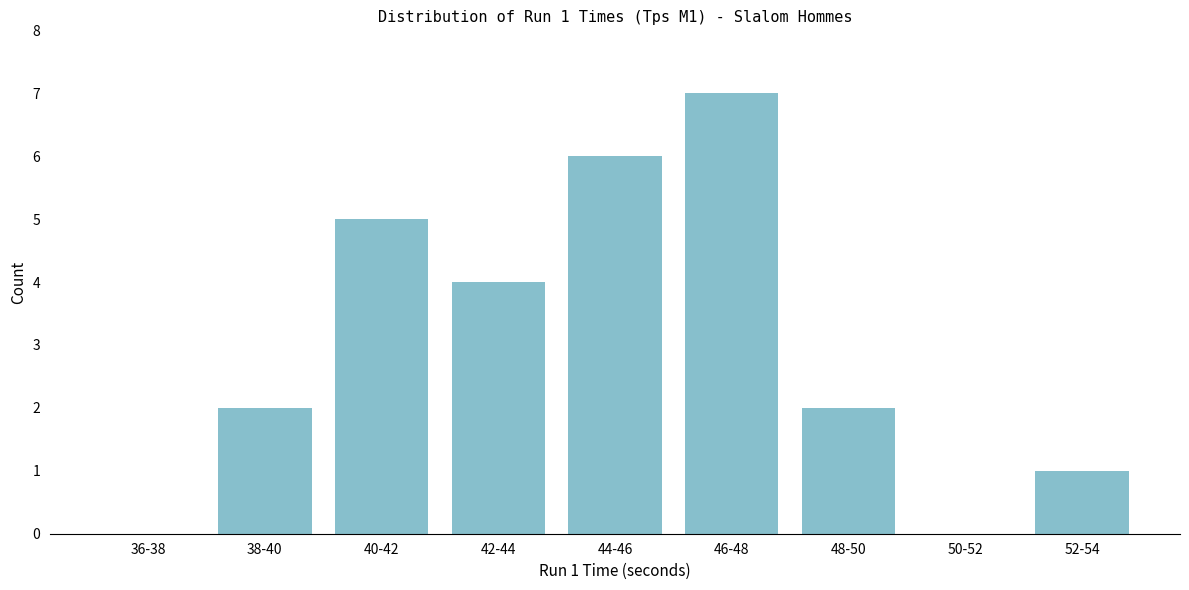

What is the maximum value shown in the chart?

7